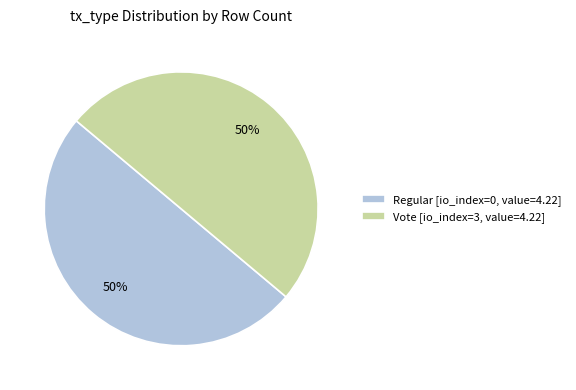

The Vote [io_index=3, value=4.22] slice represents 50% of the pie. True or false?

True